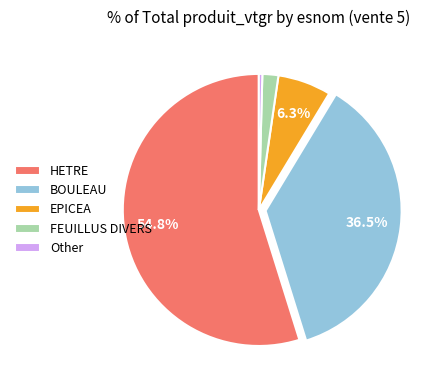

Does any single category account for the majority?

Yes